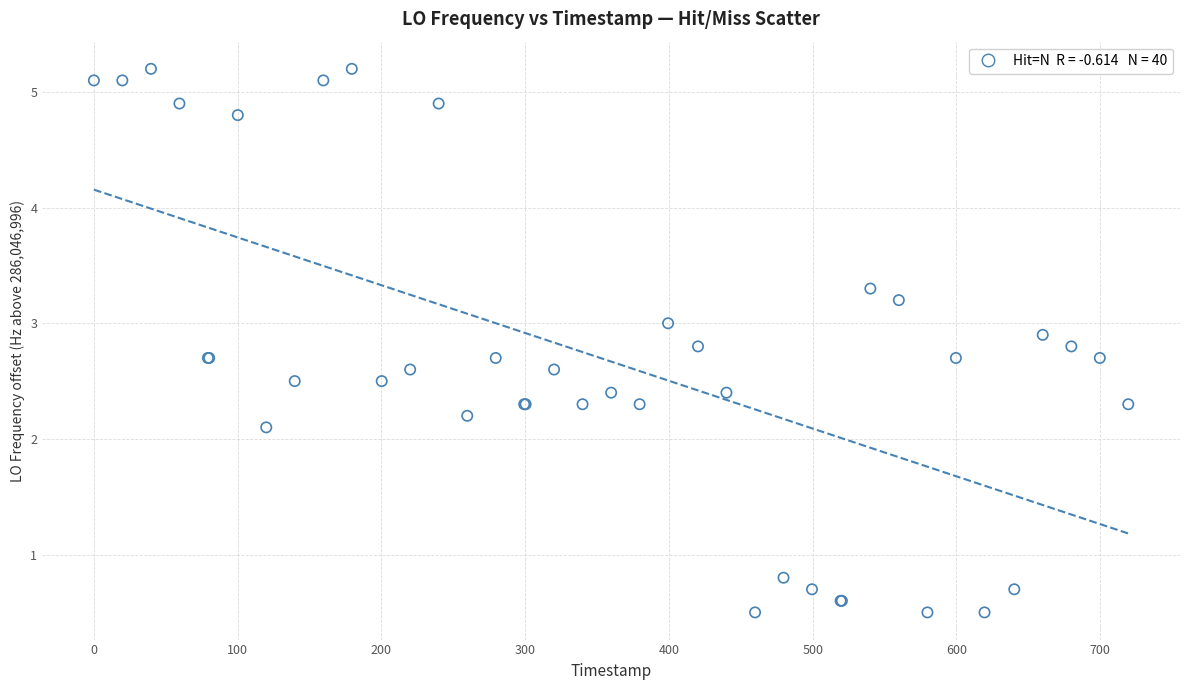

What Y value in the scatter plot is closest to 2?

2.1